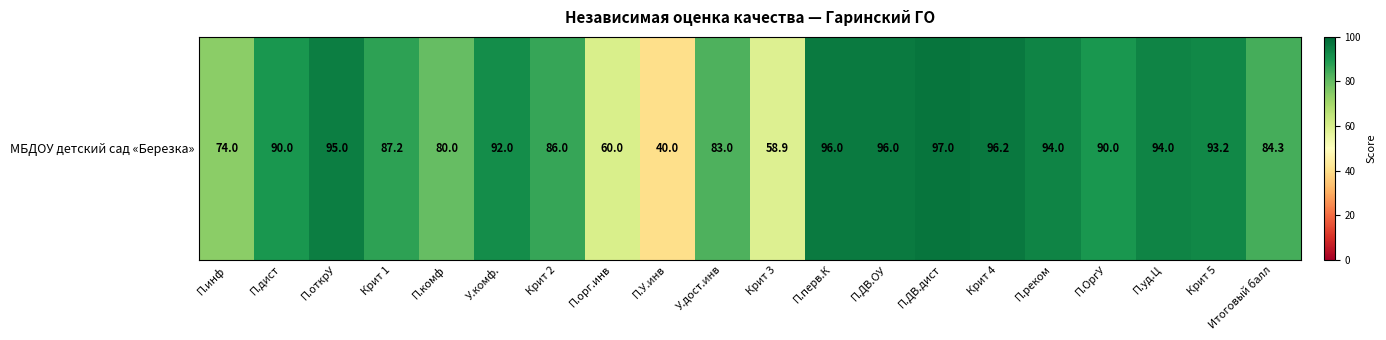

What is the difference between the maximum and second lowest values?

38.1